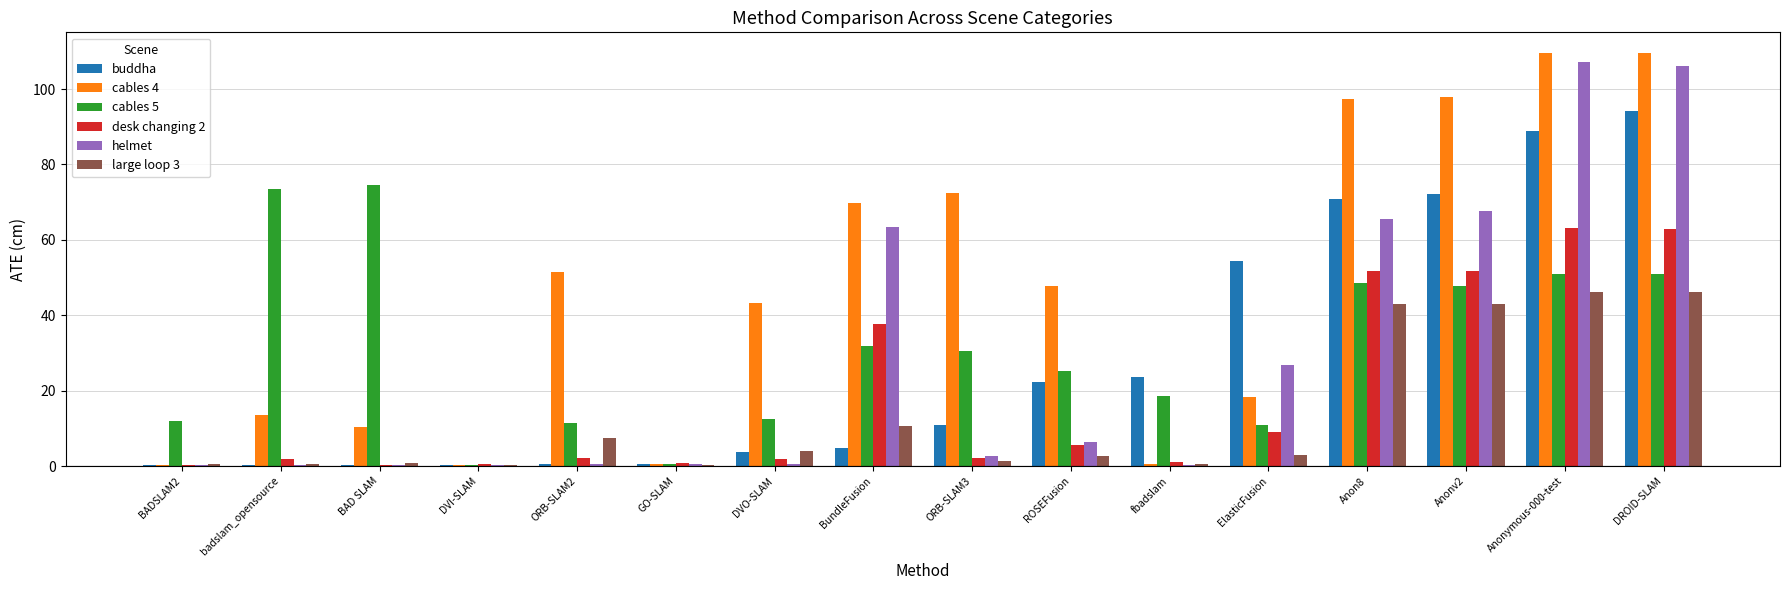

What is the sum of the cables 4 values at DROID-SLAM and ROSEFusion?

157.4